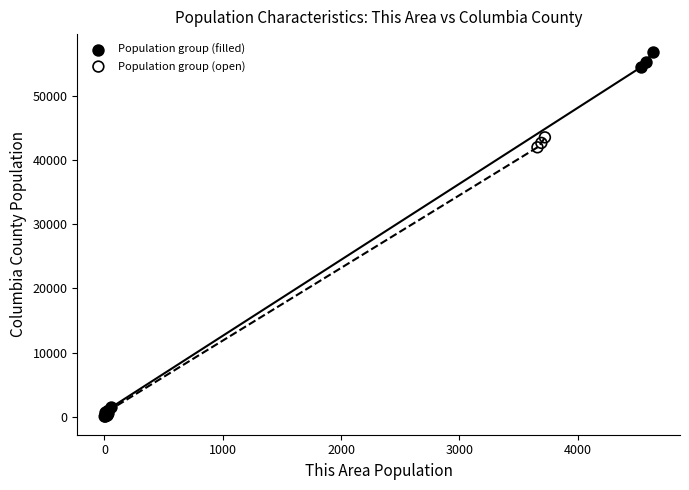

Which series reaches the maximum Y coordinate?

Population group (filled)